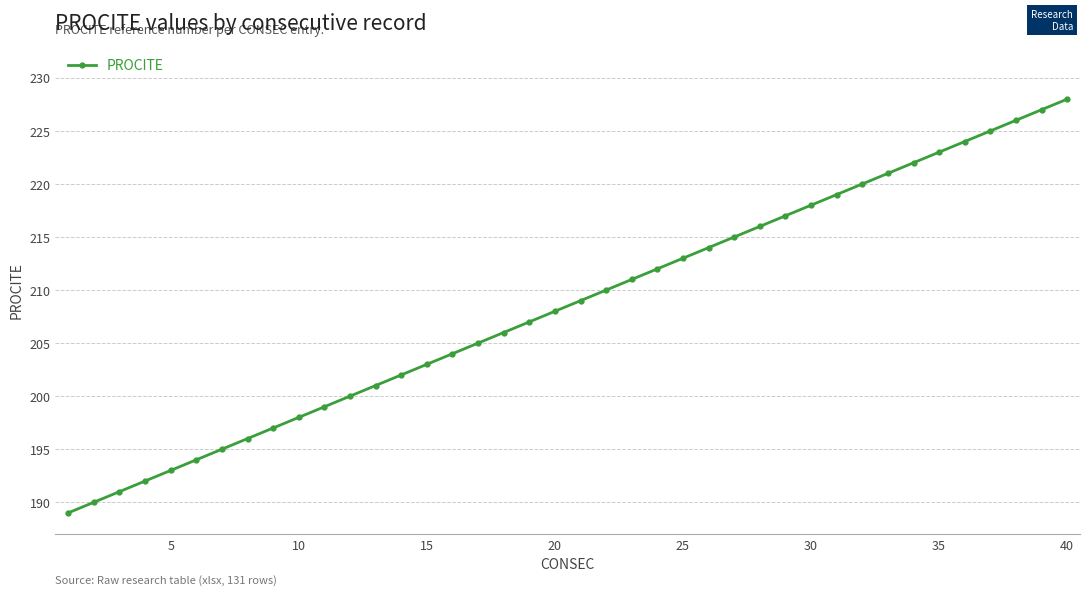

What is the difference between the maximum and minimum values?

39